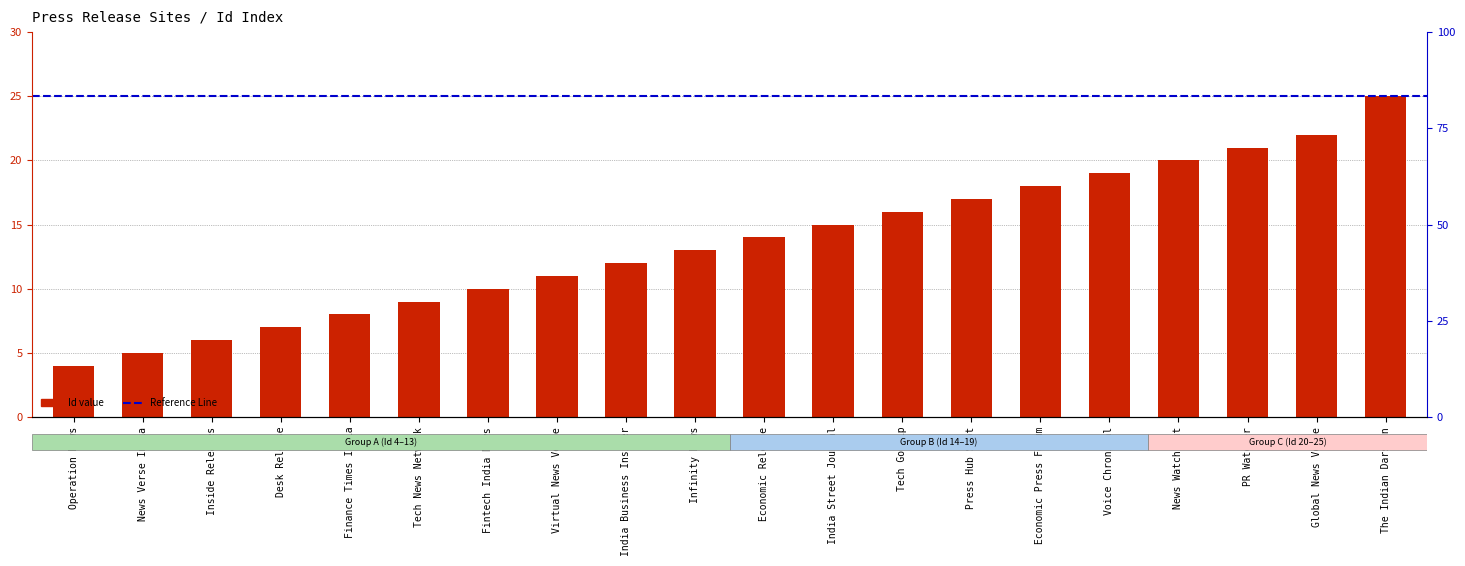

The chart shows a value of 19 at Voice Chronical. True or false?

True